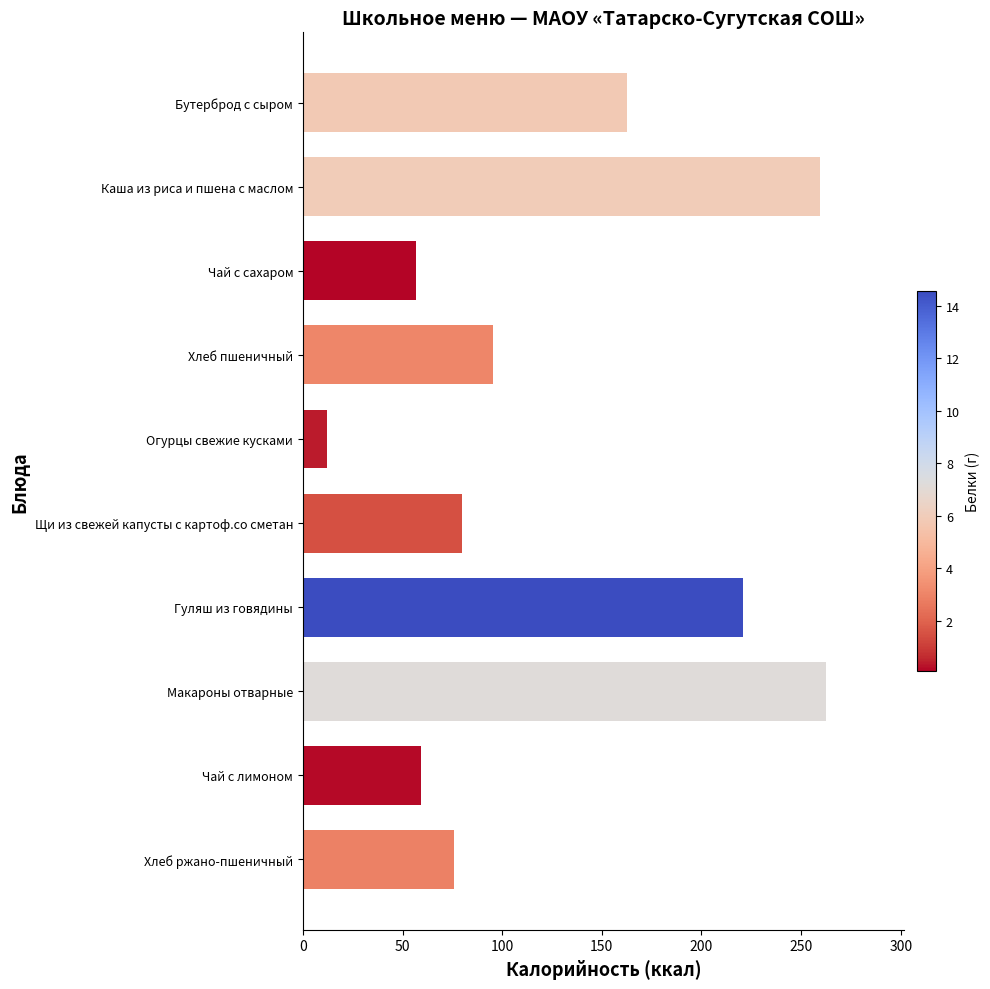

What is the label of the 5th bar from the bottom?

Щи из свежей капусты с картоф.со сметан